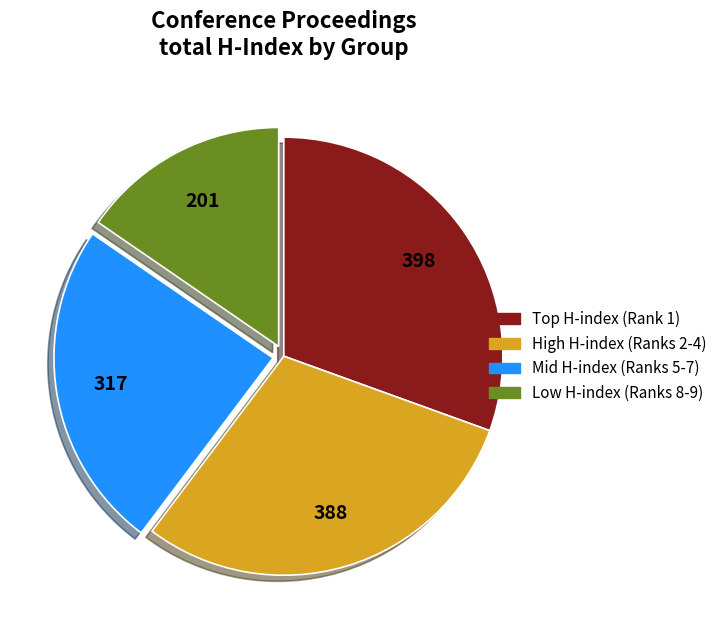

Does any single category account for the majority?

No